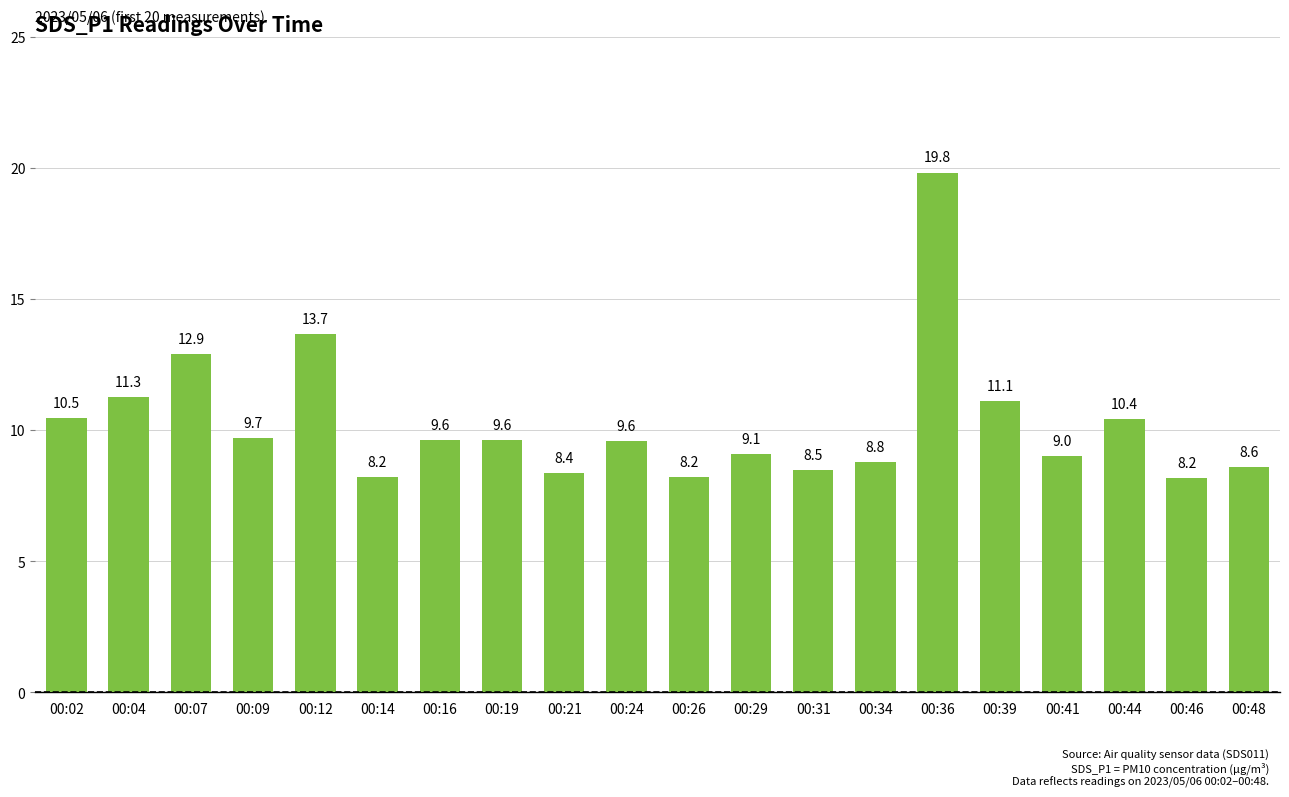

Are the bars grouped side by side (vs. stacked)?

No